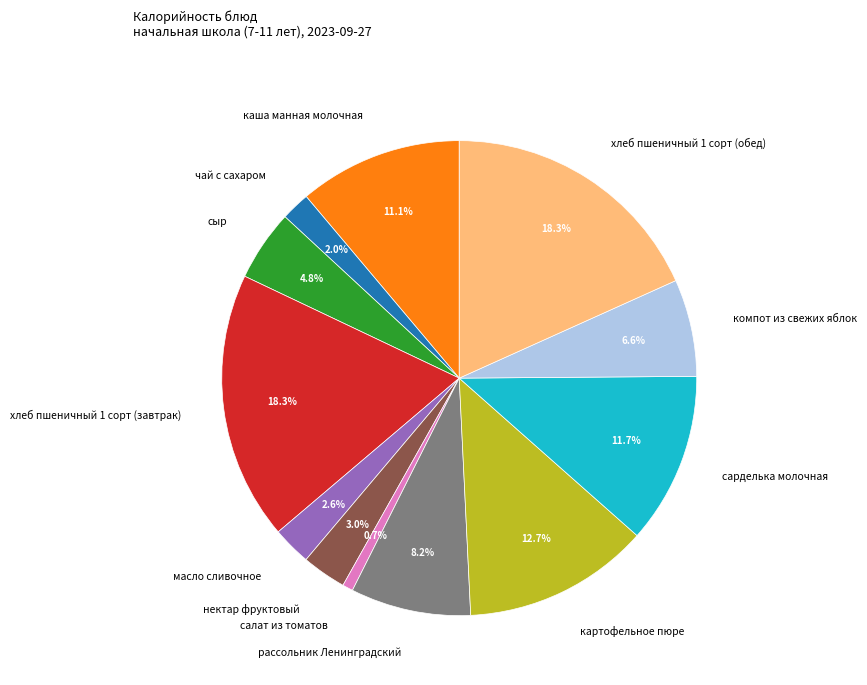

How many segments does this pie chart have?

12